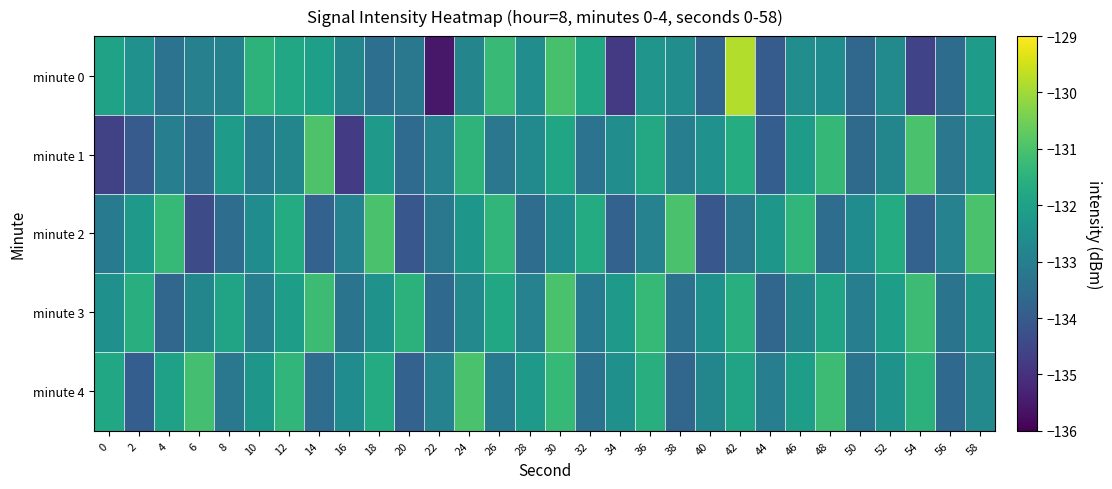

Between 6 and 42, which is larger?

42